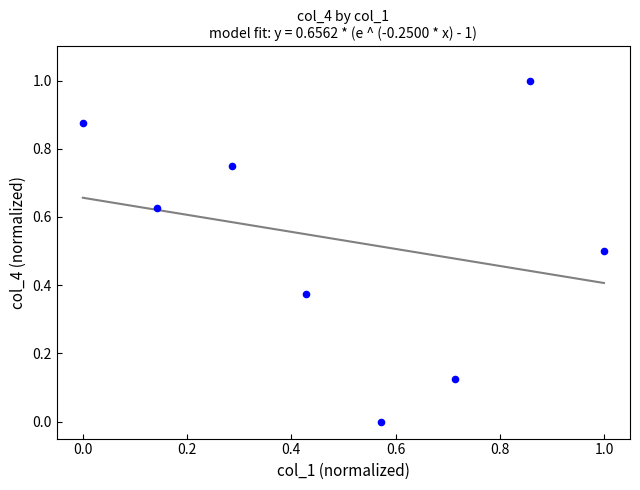

What is the range of X values (max minus min)?

1.0